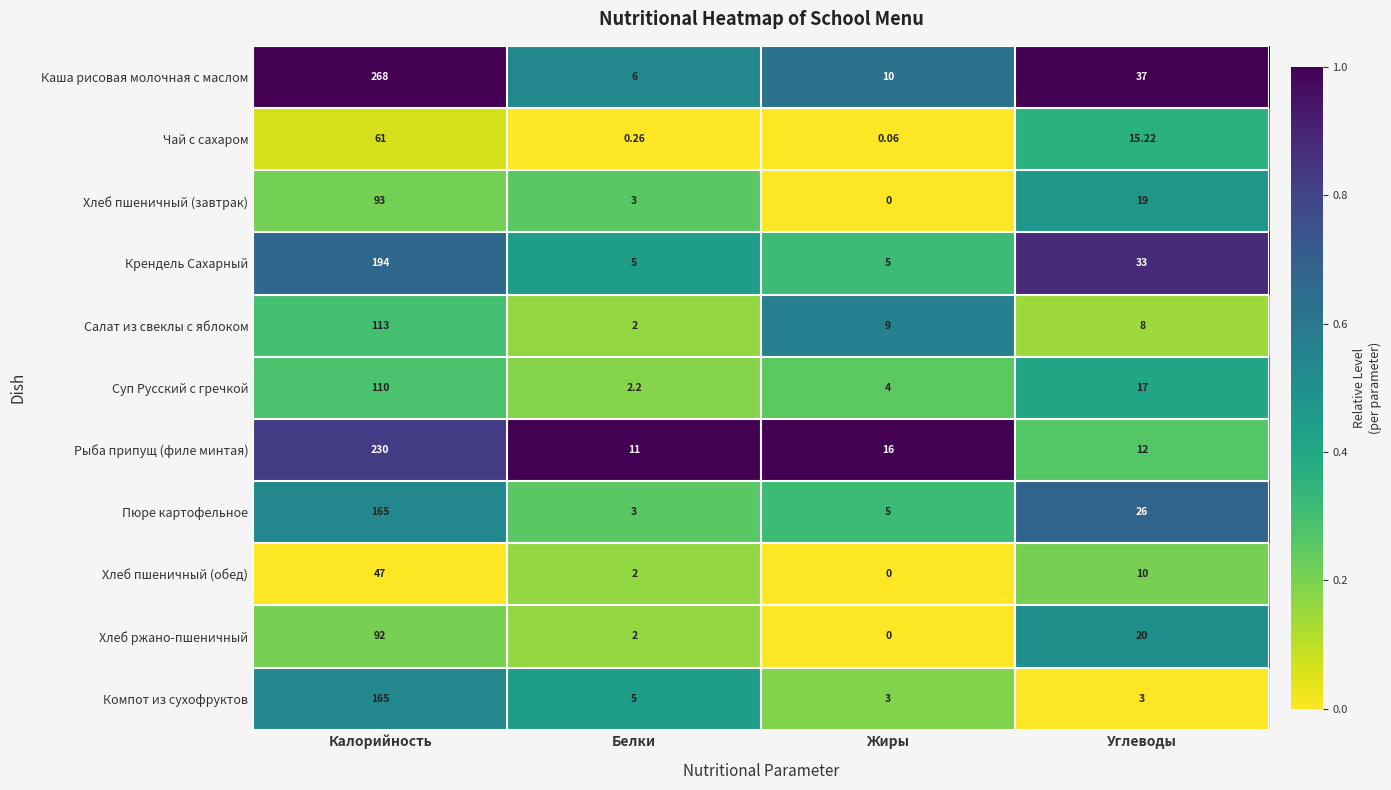

At which label does Хлеб ржано-пшеничный reach its minimum?

Жиры